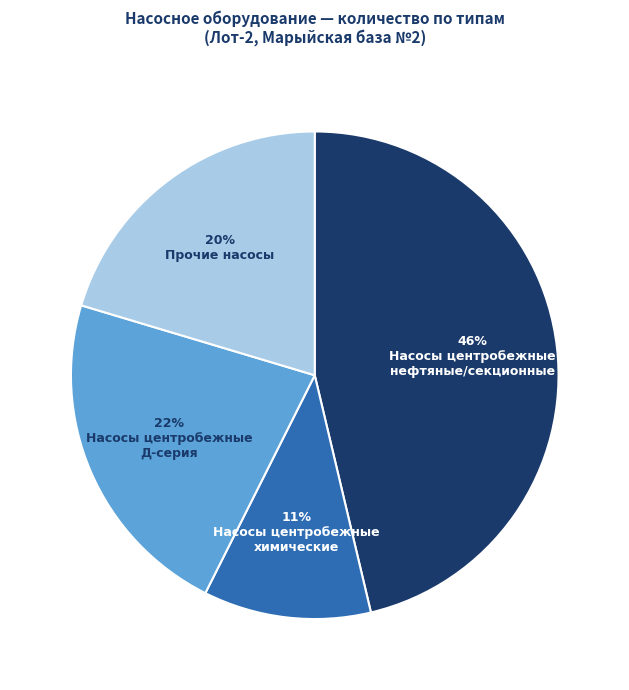

To the nearest percent, what is the average slice percentage?

25%